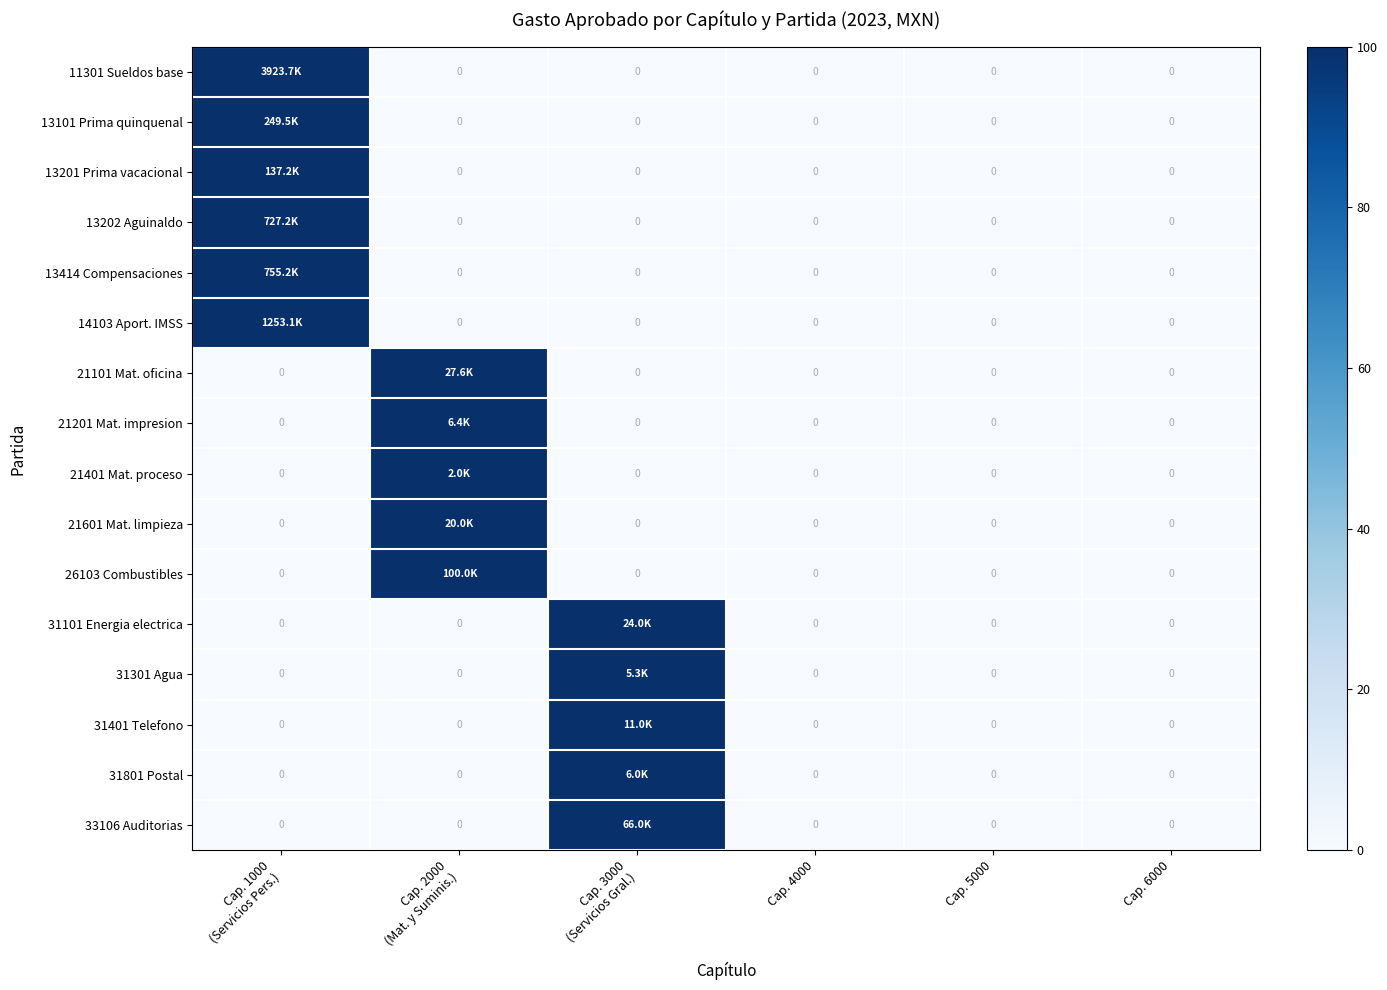

List the labels in order of 13202 Aguinaldo value, largest first.

Cap. 1000 (Servicios Pers.), Cap. 2000 (Mat. y Suminis.), Cap. 3000 (Servicios Gral.), Cap. 4000, Cap. 5000, Cap. 6000